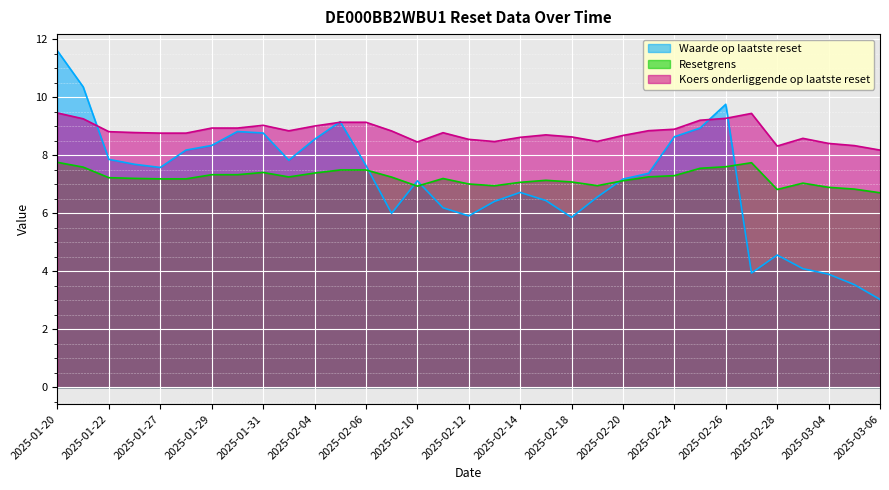

How many values in the Waarde op laatste reset series are below 7?

14